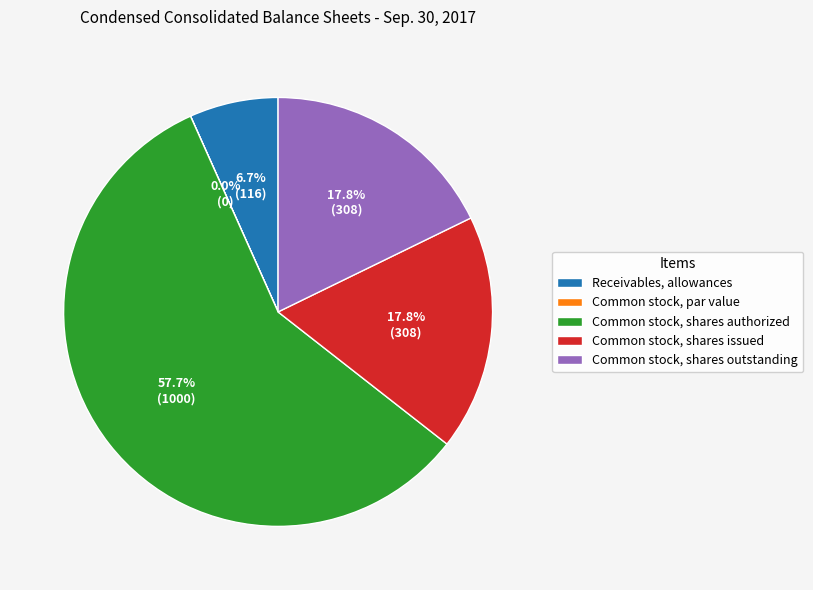

What percentage is the Common stock, shares outstanding slice, to the nearest percent?

18%